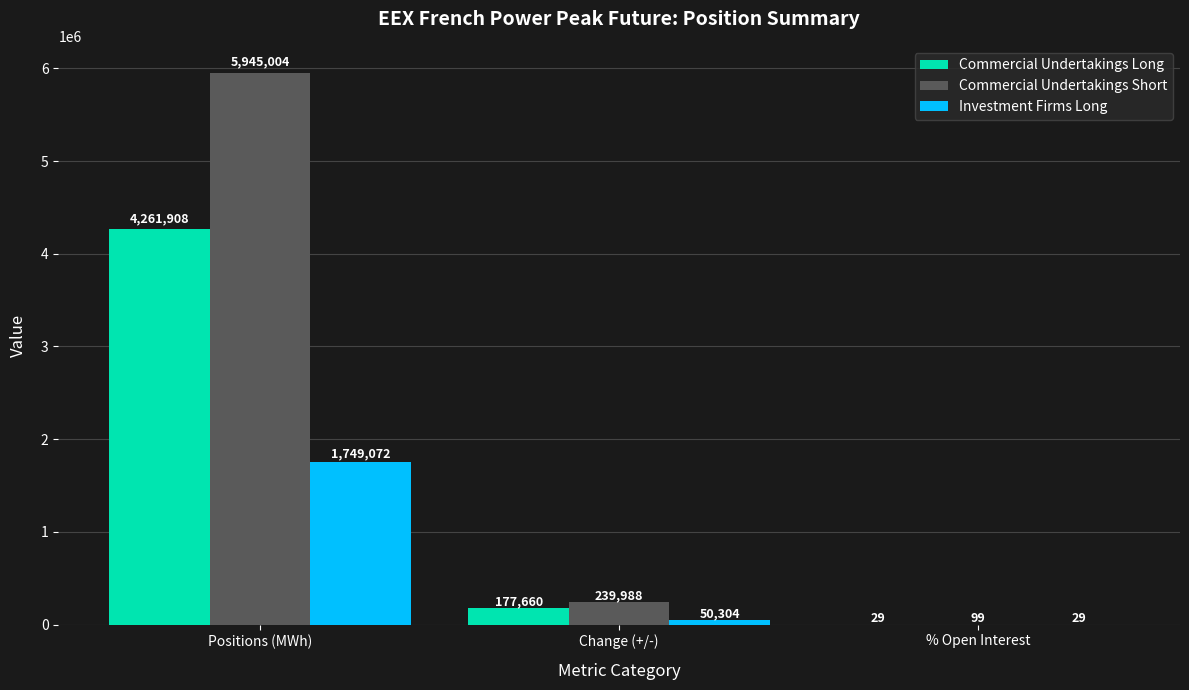

How many series are shown in this chart?

3